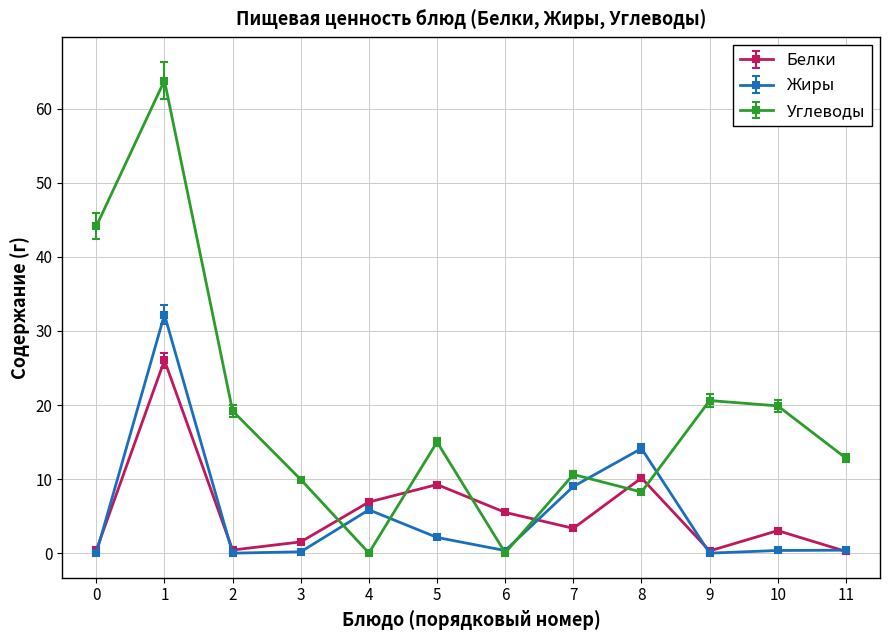

At which label is Жиры closest to 16?

8